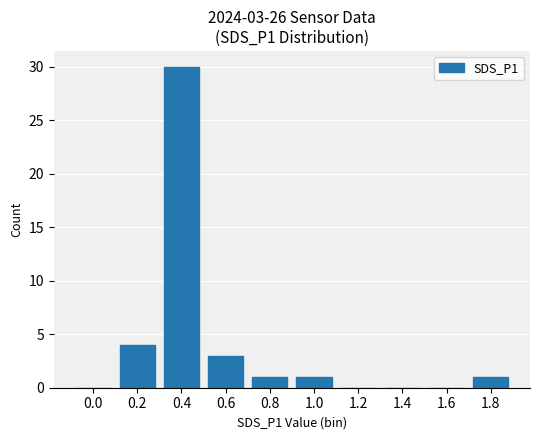

Reading left to right, extract all data points from this chart.

0	4	30	3	1	1	0	0	0	1